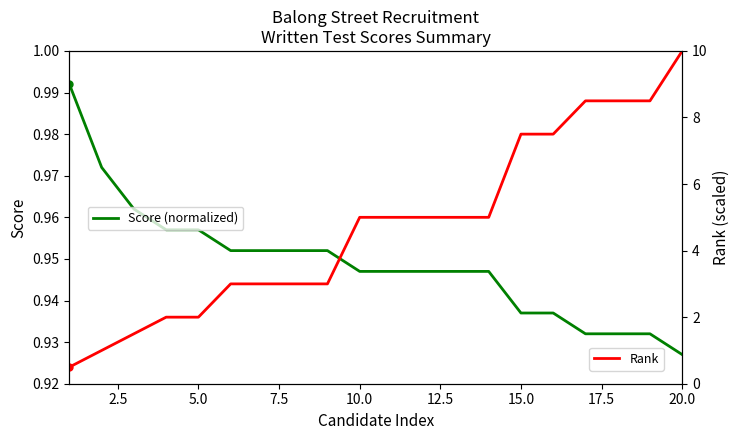

Where is Score (normalized) nearest to the value 0?

20.0